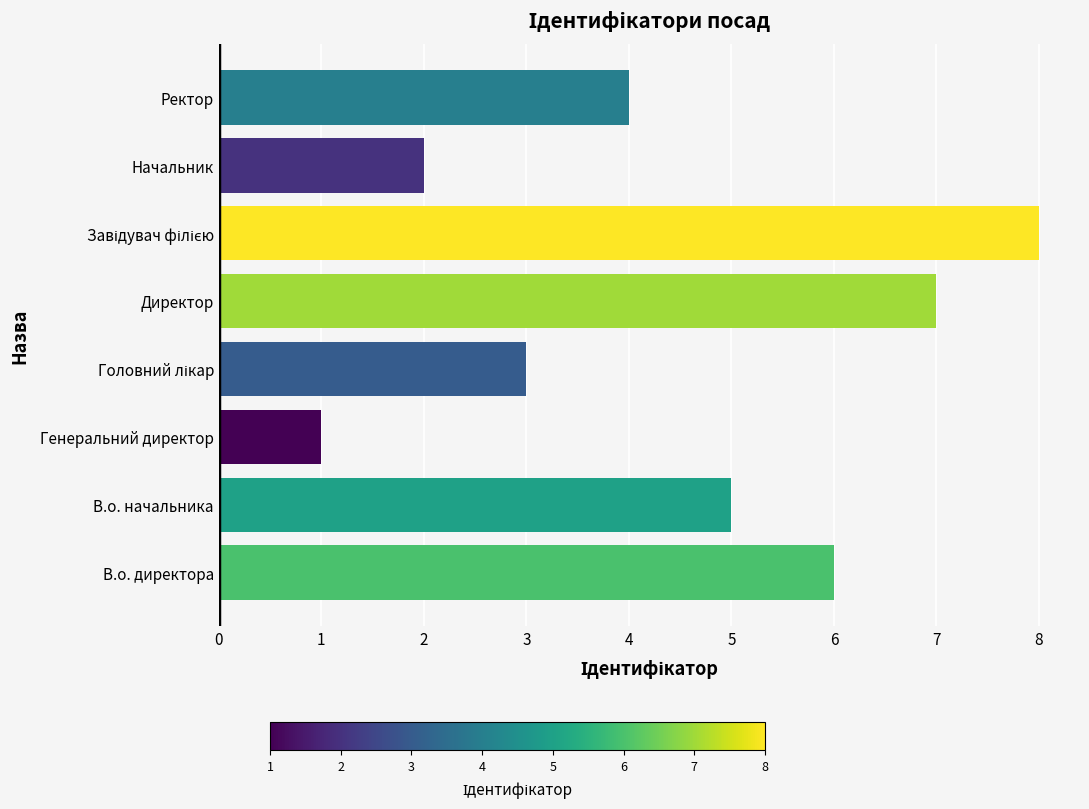

What value does the data have at В.о. директора?

6